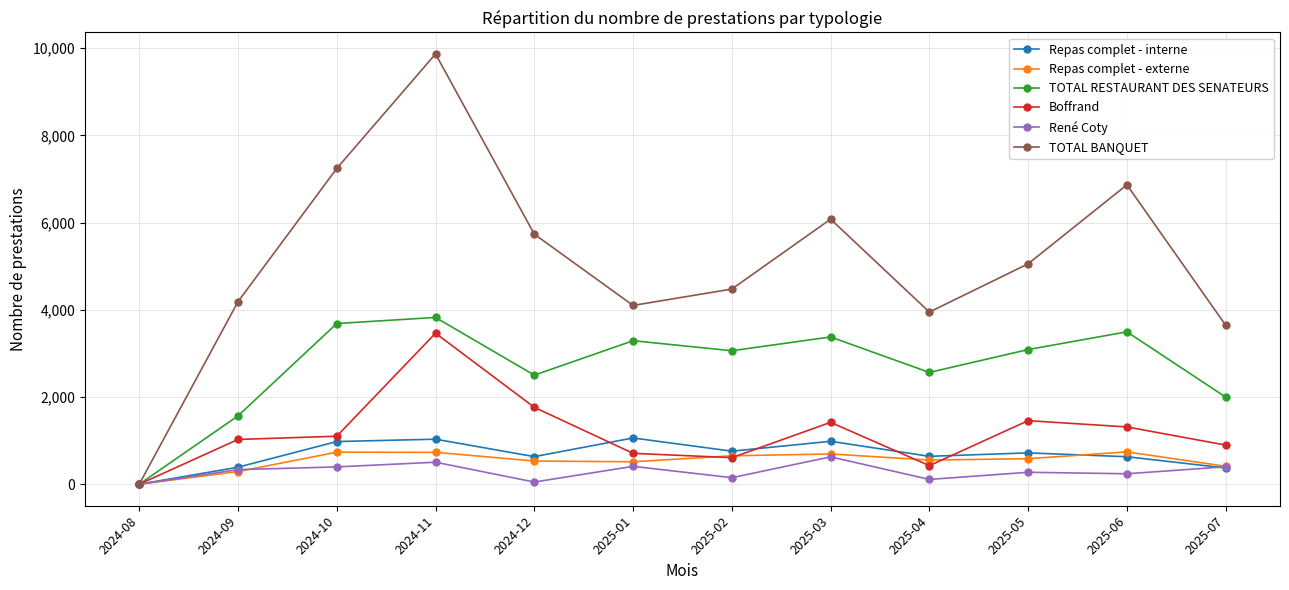

Is this an area chart (filled region under the line)?

No